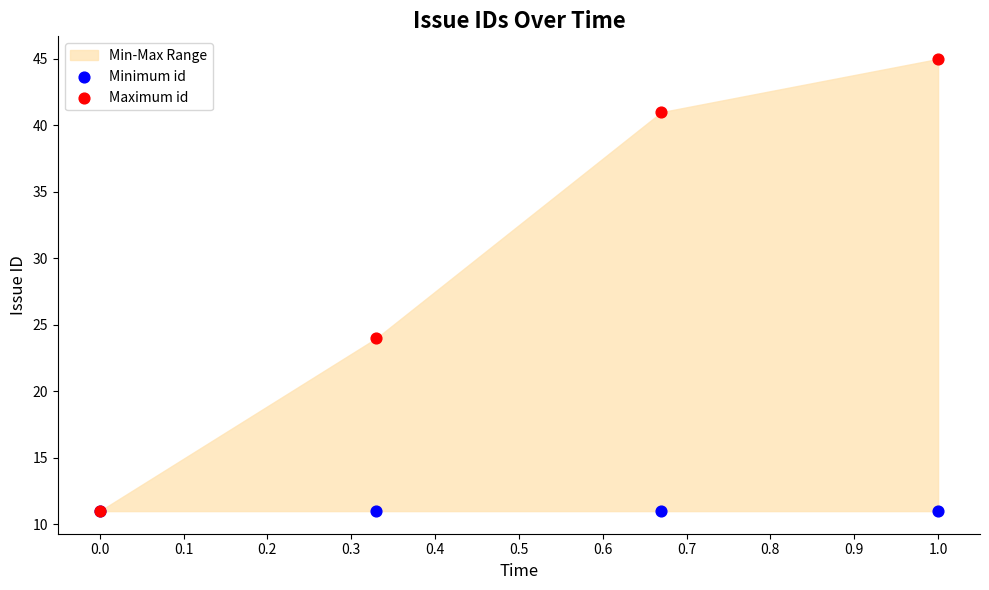

In the Maximum id series, what Y value is closest to 28?

24